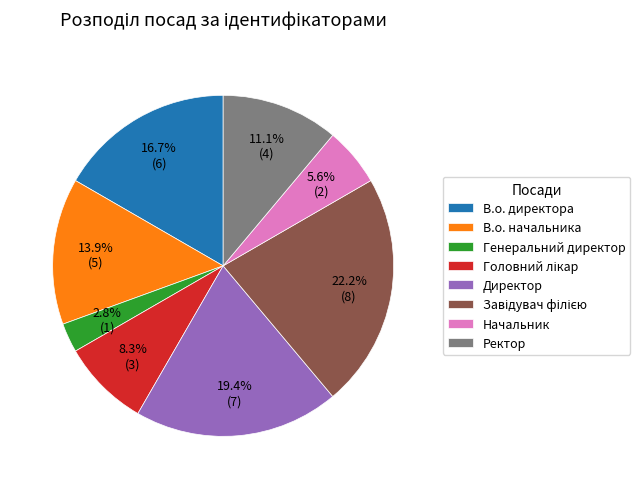

Which has a higher value, Генеральний директор or Ректор?

Ректор